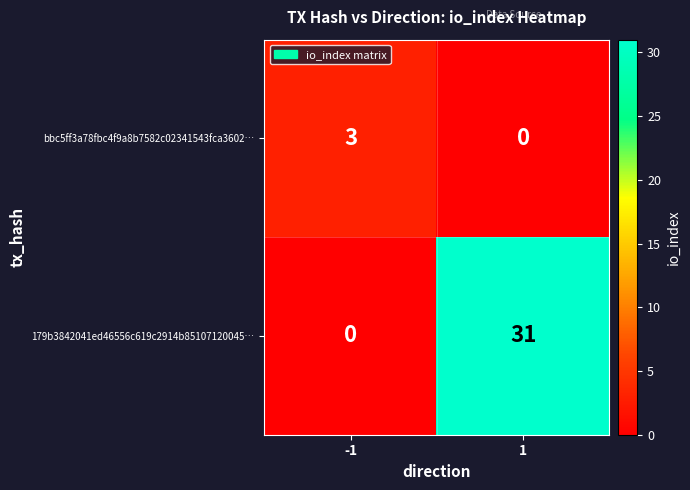

What is the total value across all series at -1?

3